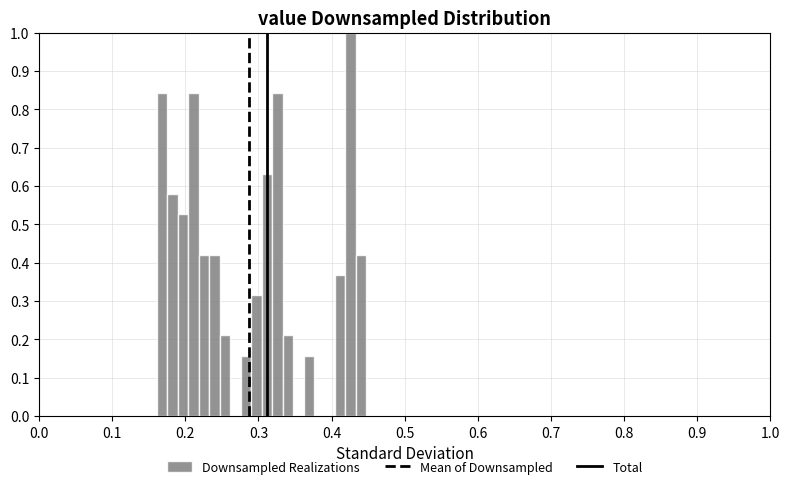

Around what value on the x-axis is the tallest bar? Give the approximate position of its centre, as read against the axis.

0.43